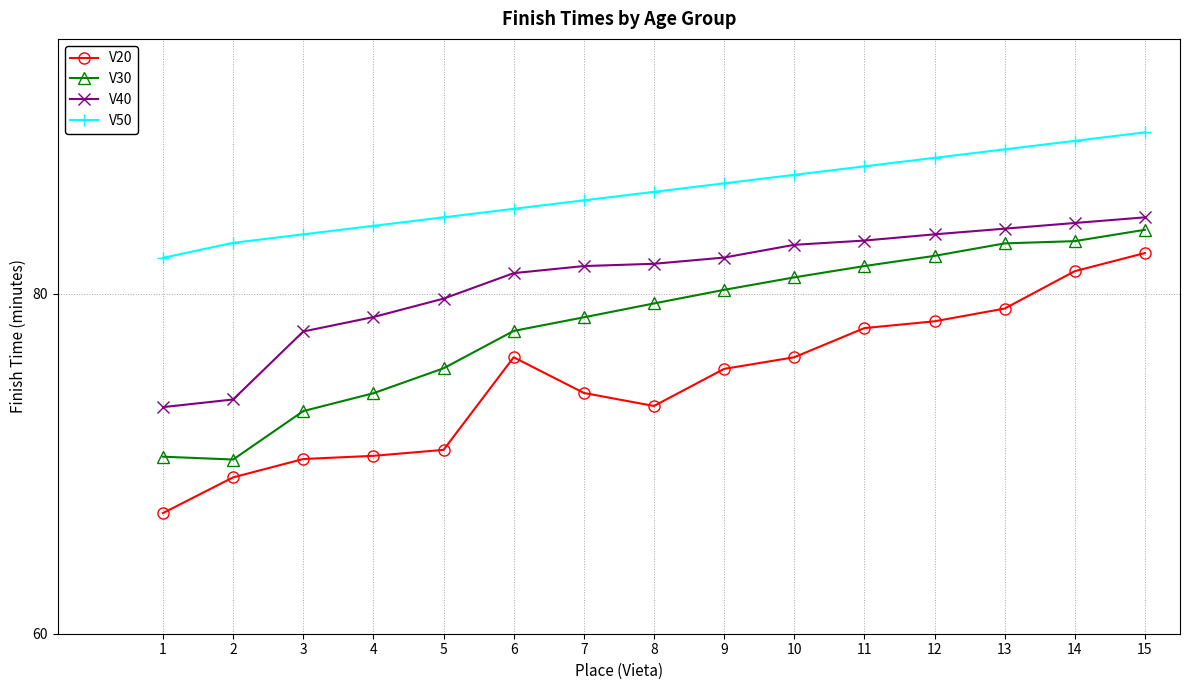

True or false: V50 and V30 cross at least once.

False